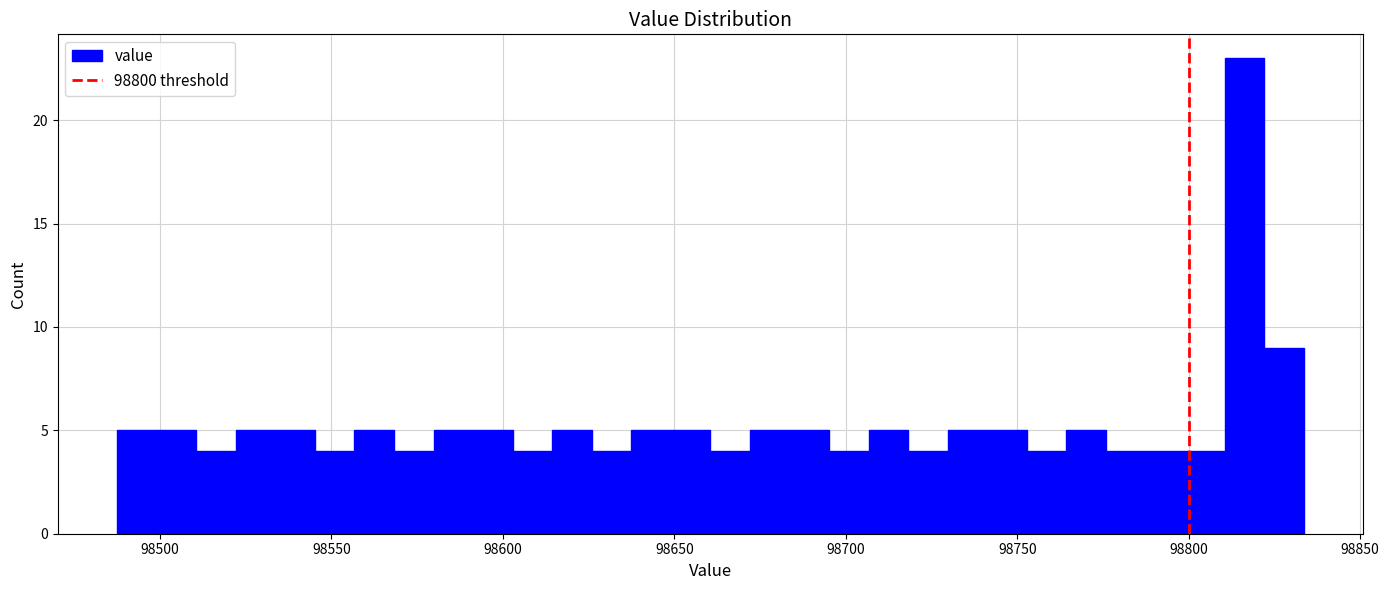

Read against the x-axis, roughly where is the centre of the tallest bar?

98815